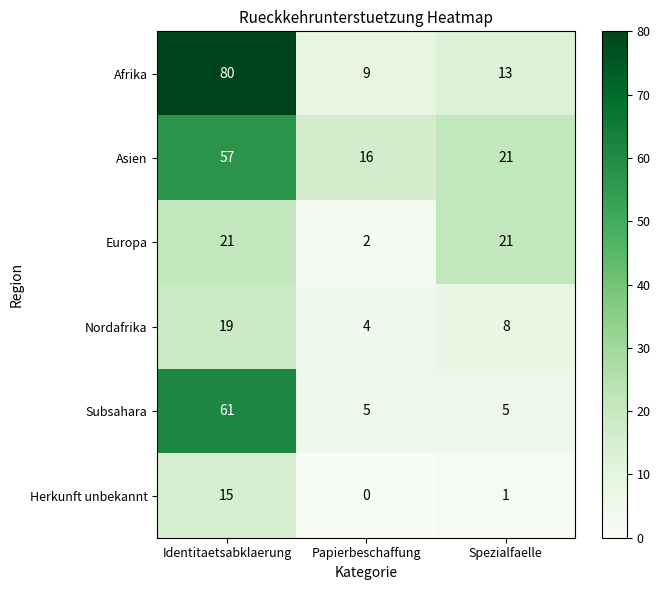

Which series has the largest range (max minus min)?

Afrika